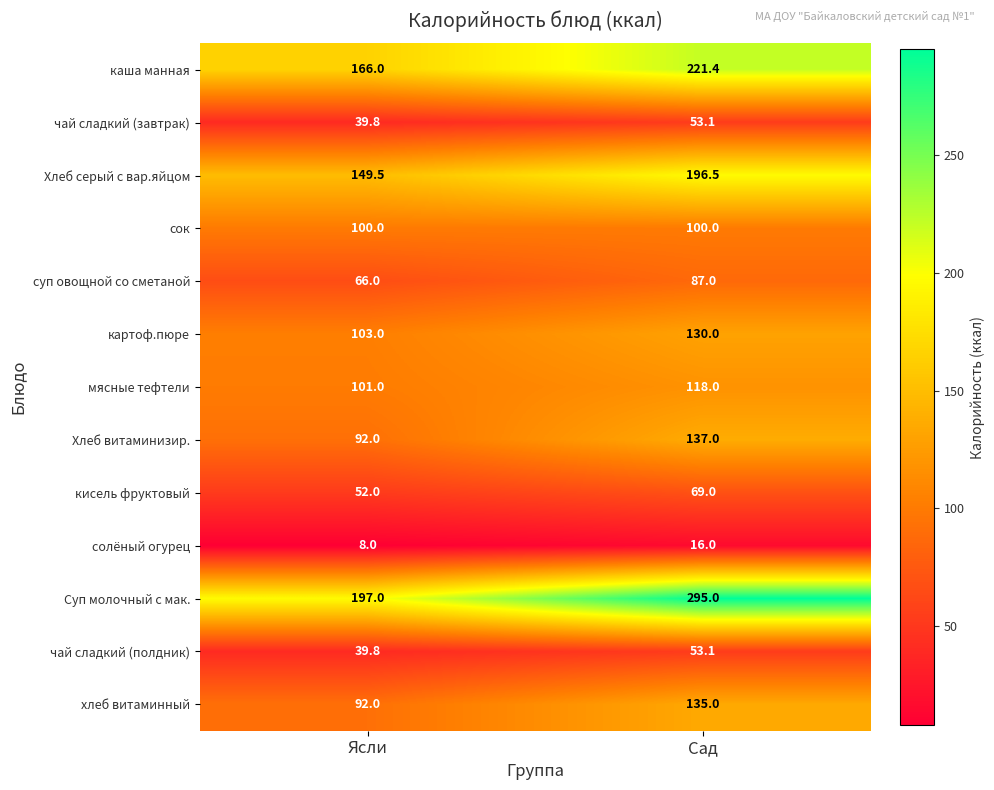

Which category has the lowest value in the чай сладкий (полдник) series?

Ясли